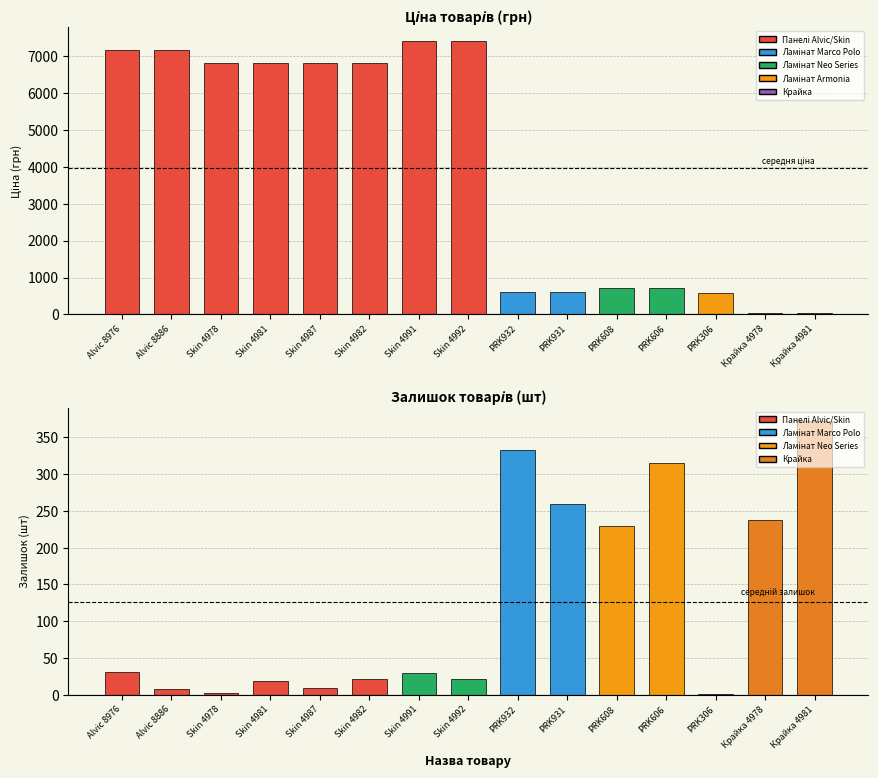

Reading right to left, extract all data points from this chart.

Ціна: Крайка 4981=28.6	Крайка 4978=28.6	PRK306=587.7	PRK606=709.1	PRK608=709.1	PRK931=603.0	PRK932=603.0	Skin 4992=7410.0	Skin 4991=7410.0	Skin 4982=6809.2	Skin 4987=6809.2	Skin 4981=6809.2	Skin 4978=6809.2	Alvic 8886=7173.5	Alvic 8976=7173.5
Залишок: Крайка 4981=372.0	Крайка 4978=237.0	PRK306=1.0	PRK606=315.0	PRK608=230.0	PRK931=260.0	PRK932=333.0	Skin 4992=22.0	Skin 4991=30.0	Skin 4982=22.0	Skin 4987=9.0	Skin 4981=18.0	Skin 4978=3.0	Alvic 8886=8.0	Alvic 8976=31.0